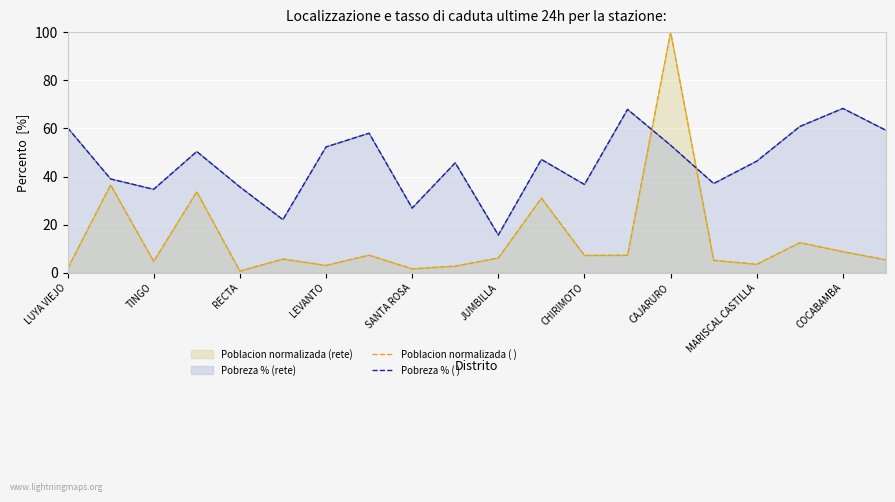

Is the value of Poblacion normalizada ( ) at COCABAMBA greater than the value of Pobreza % ( ) at LEVANTO?

No